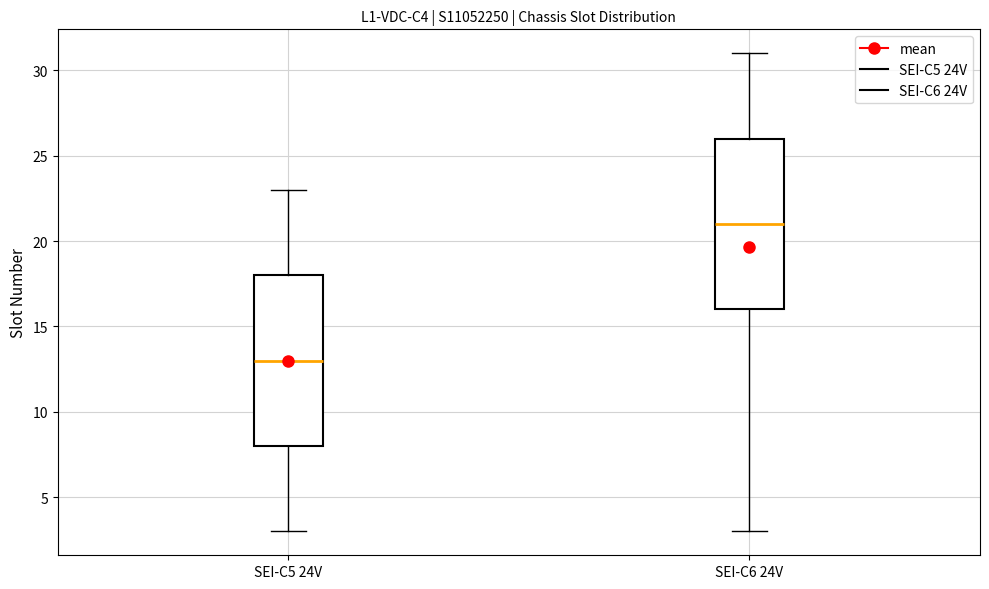

Reading left to right, transcribe this box plot: for each box, give where its median line is, the range the box spans, and where its two whiskers end, as read against the y-axis. The values are not printed on the chart, so give them approximately, as read against the axis.

SEI-C5 24V: median 13, box 8 to 18, whiskers 3 to 23
SEI-C6 24V: median 21, box 16 to 26, whiskers 3 to 31